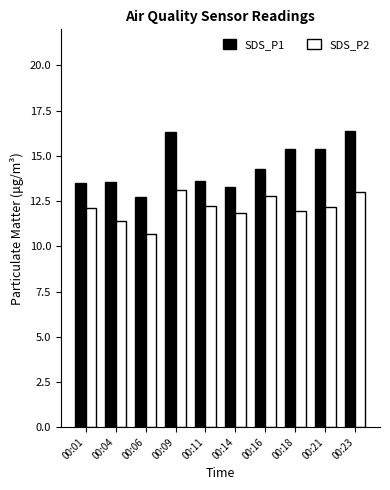

What is the minimum value shown in the chart?

10.7